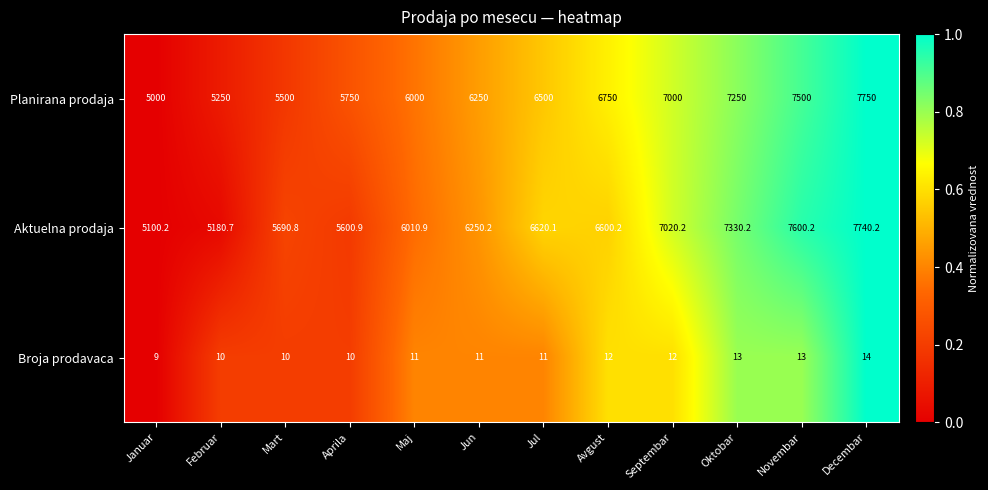

What is the total value across all series at Februar?

10440.7